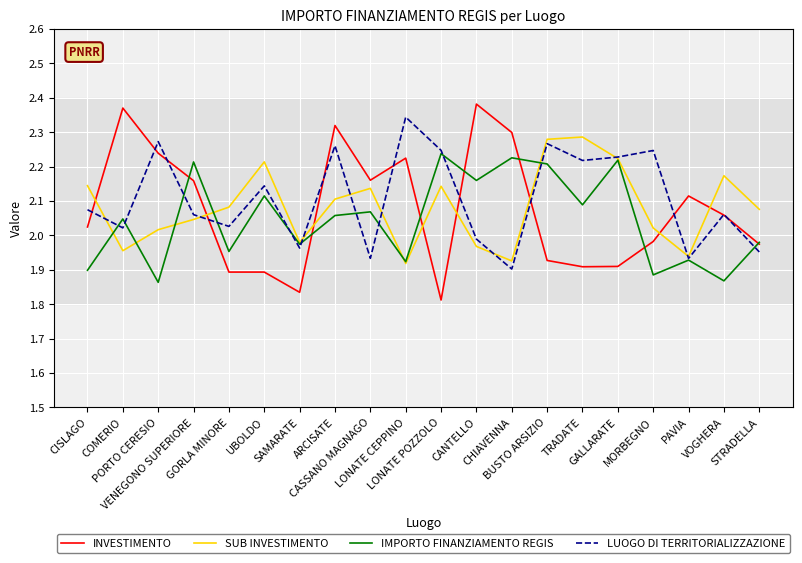

Between which two adjacent categories do IMPORTO FINANZIAMENTO REGIS and LUOGO DI TERRITORIALIZZAZIONE first intersect?

CISLAGO and COMERIO